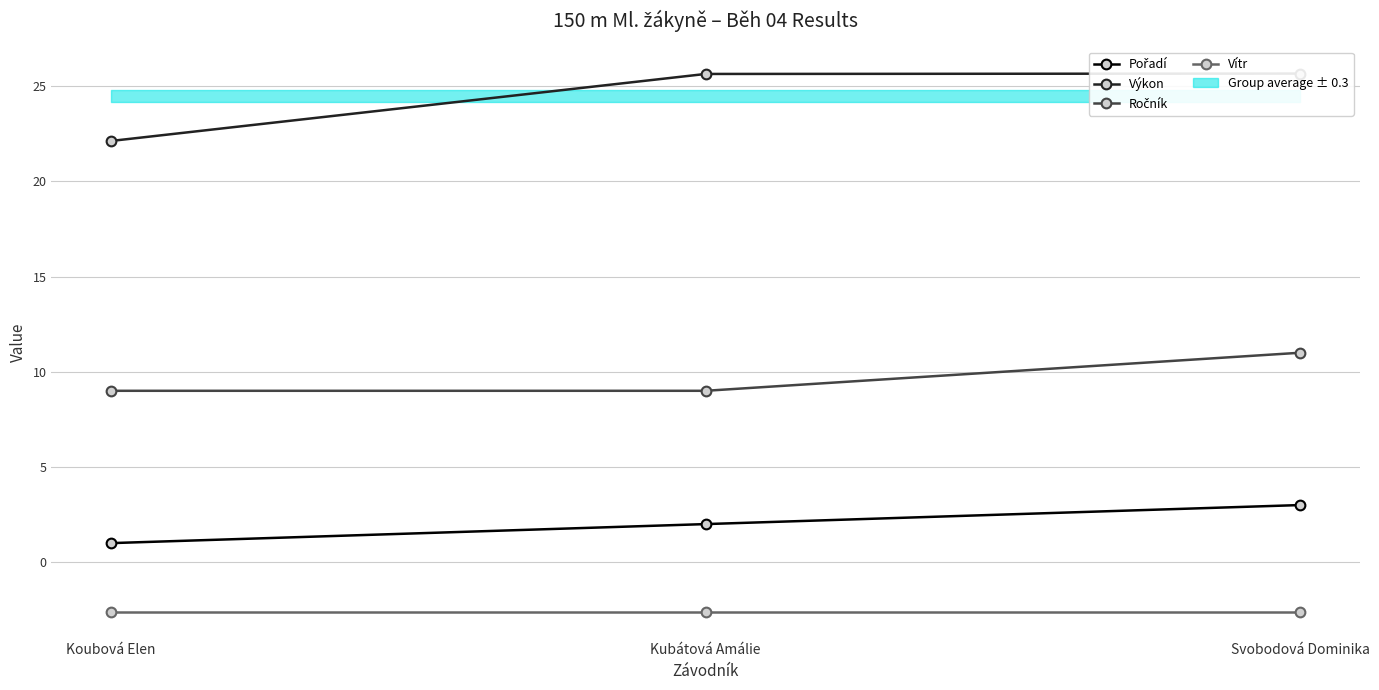

Is the value of Ročník at Koubová Elen greater than the value of Vítr at Koubová Elen?

Yes